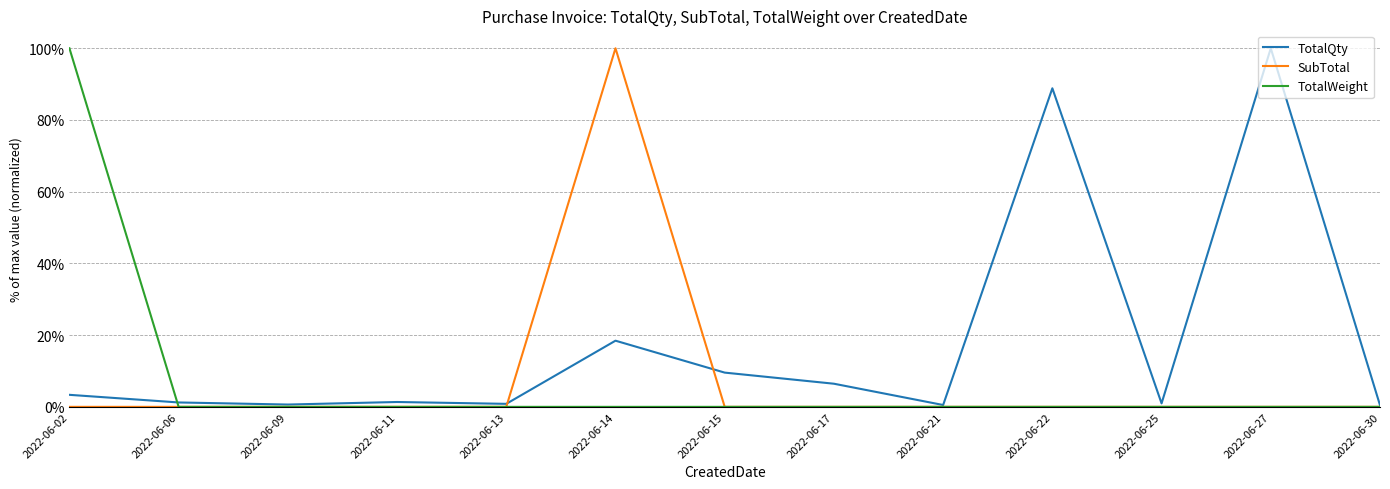

At how many categories does at least one series exceed 0?

13